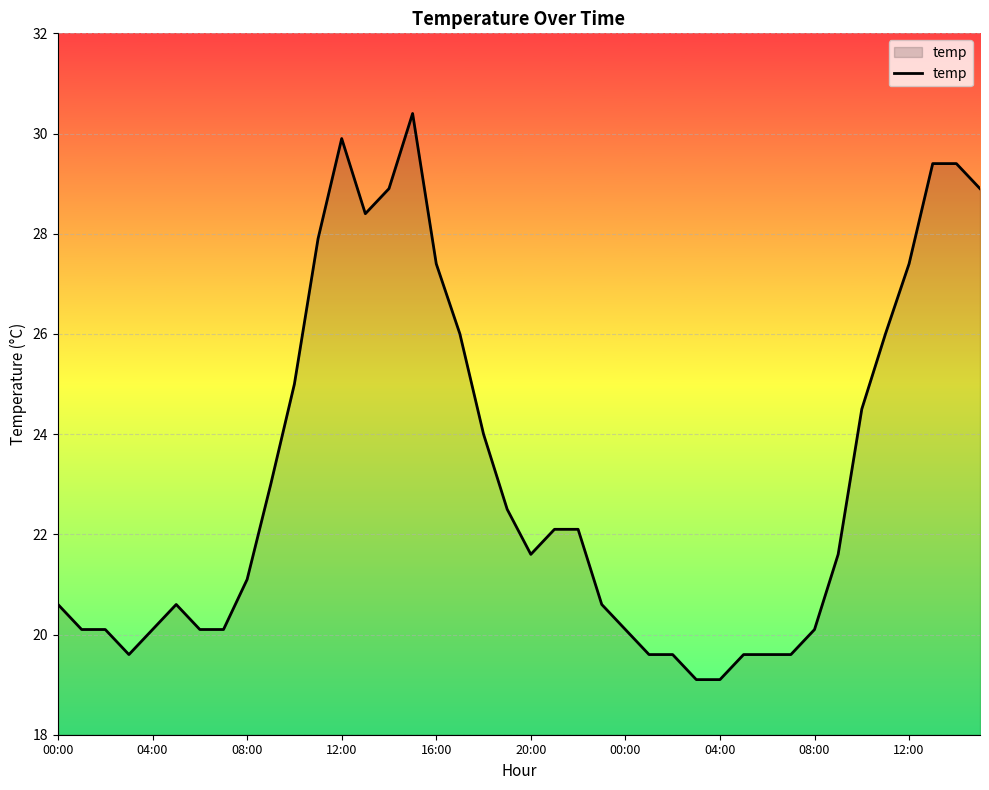

What is the maximum value shown in the chart?

30.4